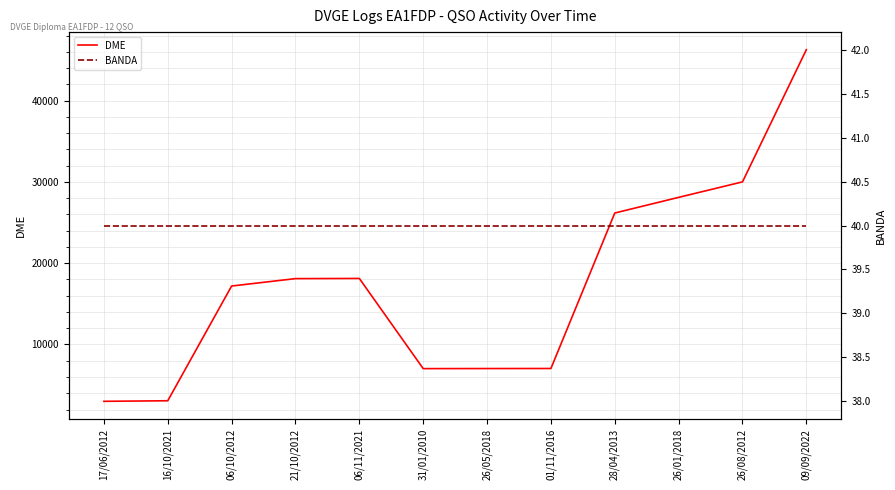

The value of BANDA at 06/10/2012 is 66. True or false?

False